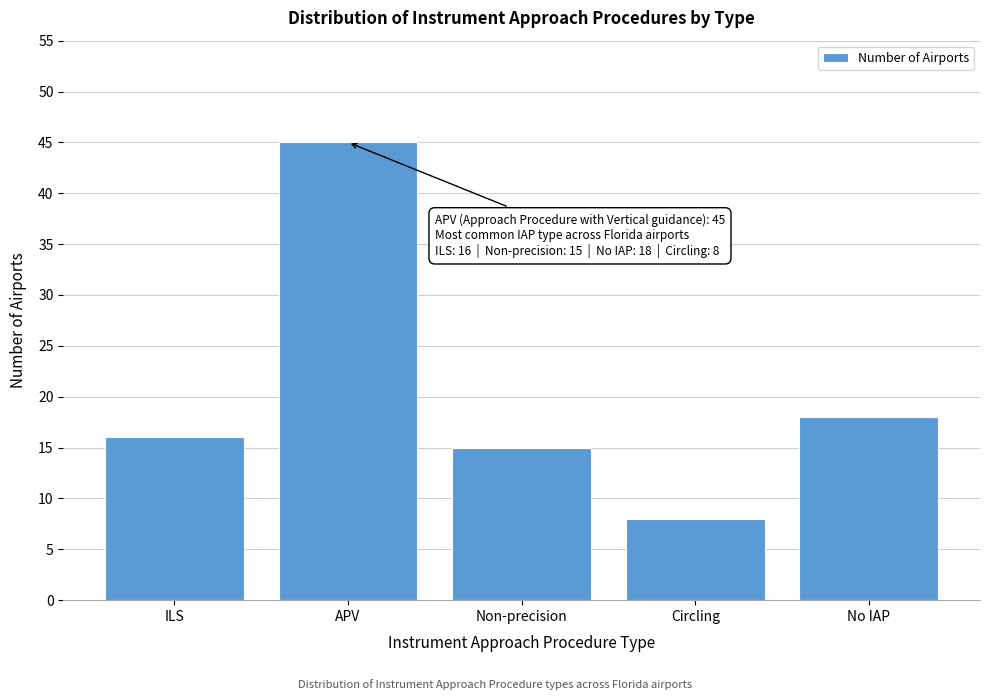

Reading left to right, list all the values displayed in this chart.

ILS=16	APV=45	Non-precision=15	Circling=8	No IAP=18